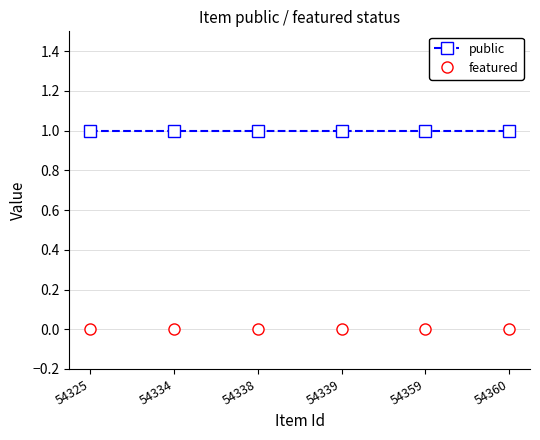

True or false: featured has more than 2 interior local peaks.

False